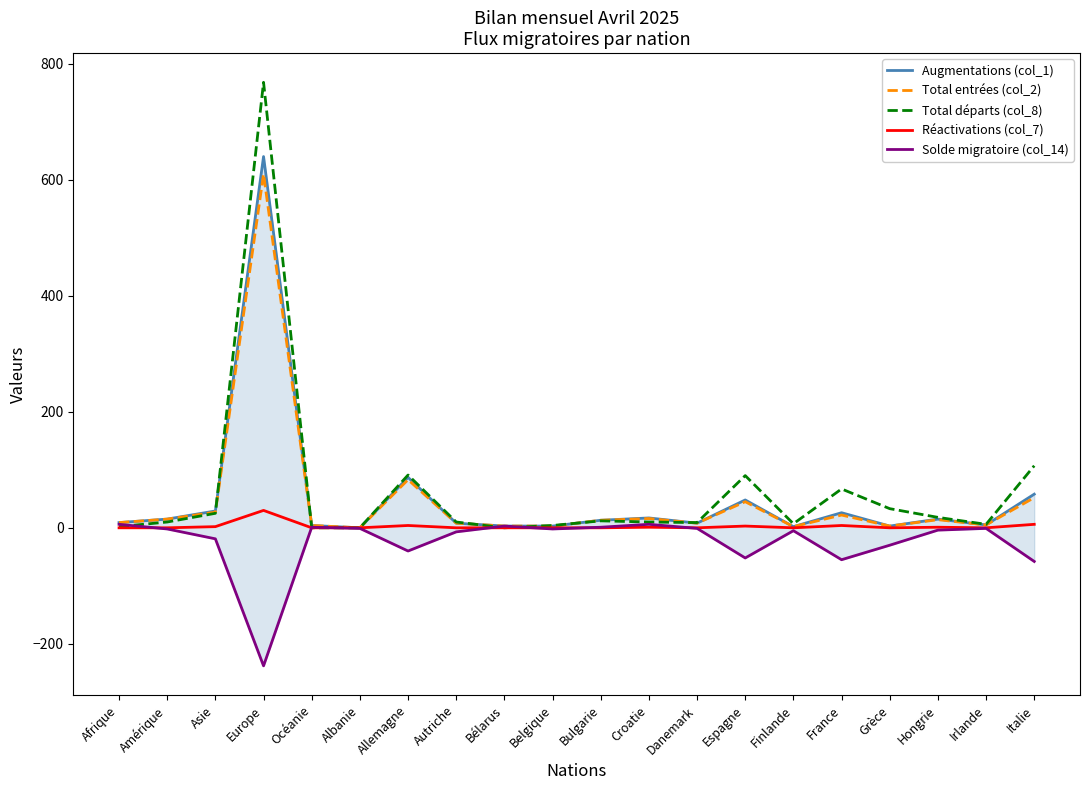

Between Irlande and Bulgarie, which is larger?

Bulgarie